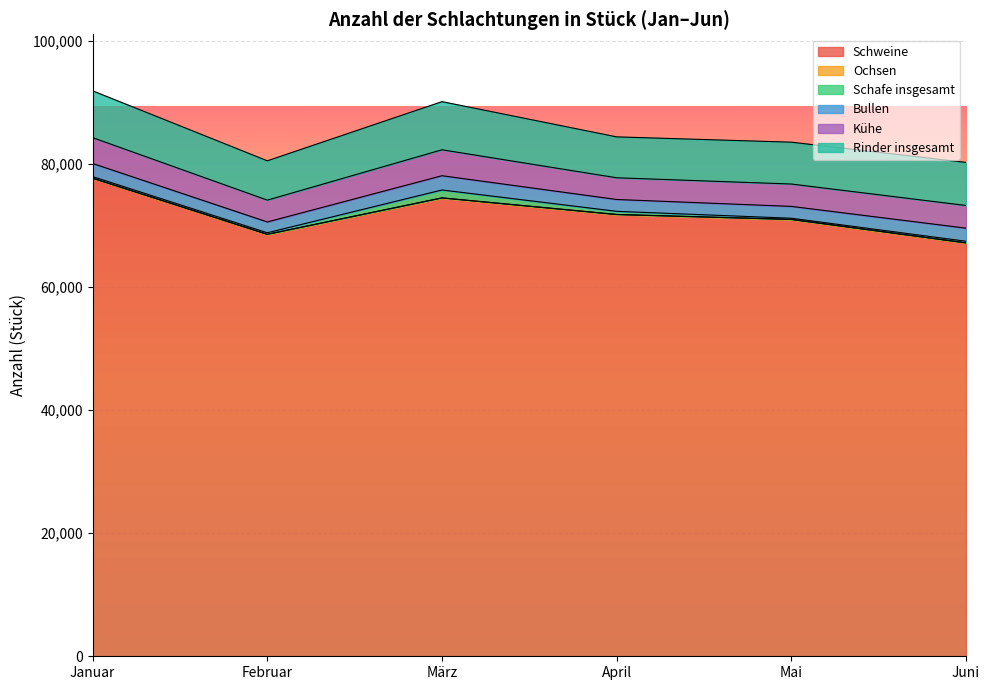

Reading right to left, what are all the values shown in this chart?

Schweine: Juni=67209	Mai=71025	April=71822	März=74521	Februar=68602	Januar=77716
Ochsen: Juni=21	Mai=15	April=24	März=17	Februar=15	Januar=36
Schafe insgesamt: Juni=254	Mai=186	April=502	März=1281	Februar=243	Januar=239
Bullen: Juni=2129	Mai=1925	April=1927	März=2318	Februar=1759	Januar=2136
Kühe: Juni=3686	Mai=3638	April=3529	März=4219	Februar=3551	Januar=4202
Rinder insgesamt: Juni=7007	Mai=6804	April=6652	März=7827	Februar=6394	Januar=7612